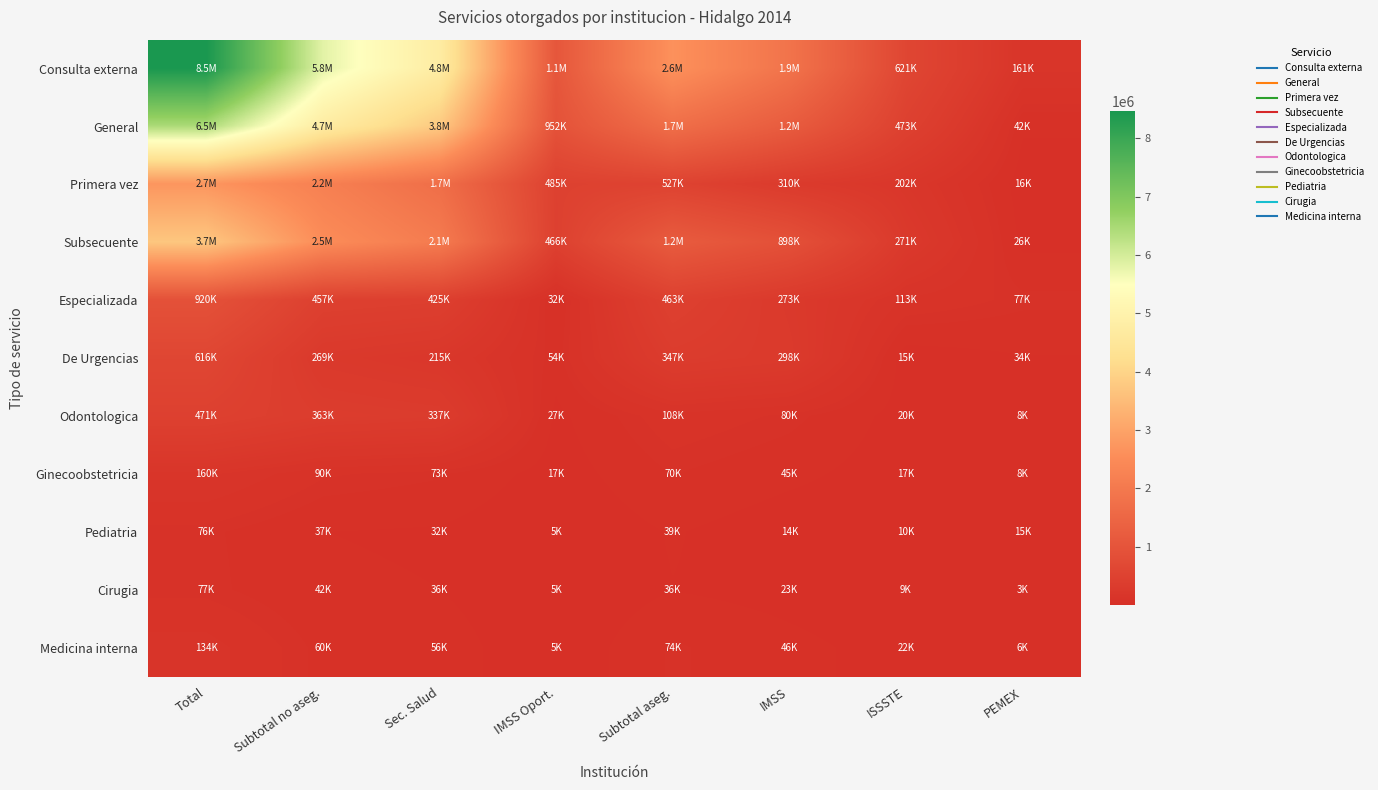

What is the smallest value displayed?

3295